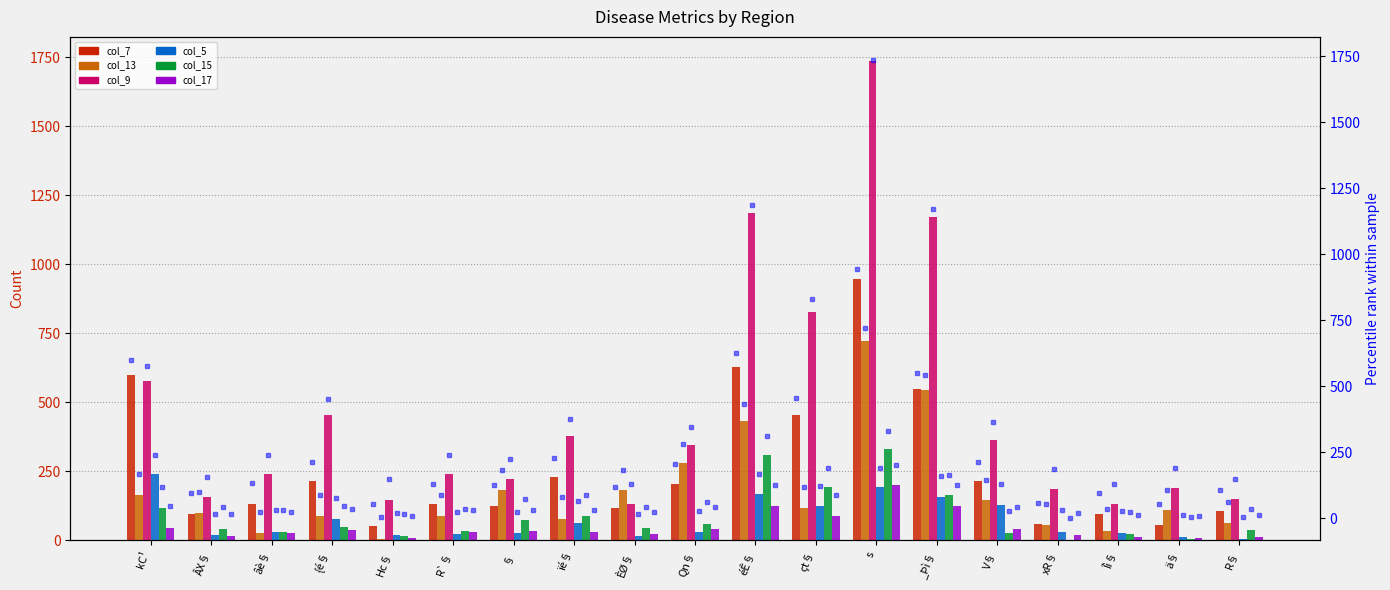

What is the average value of the col_7 series?

264